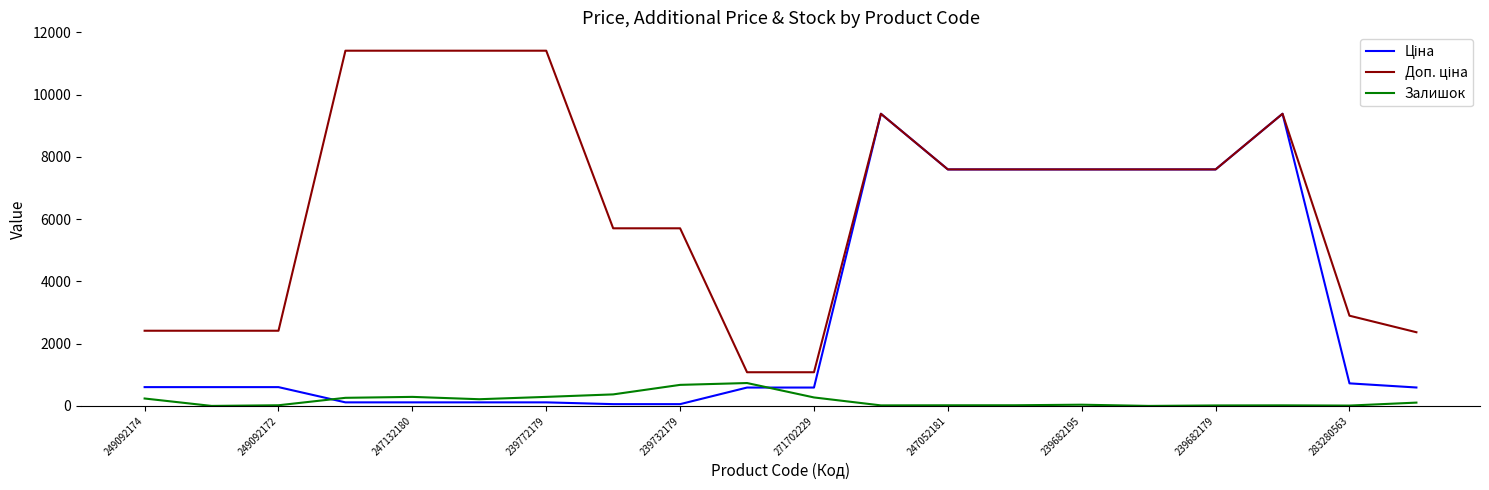

Reading left to right, extract all data points from this chart.

Ціна: 603.7	603.7	603.7	114.1	114.1	114.1	114.1	57.0	57.0	589.9	589.9	9384.0	7596.5	7596.5	7596.5	7596.5	7596.5	9384.0	724.5	591.6
Доп. ціна: 2414.8	2414.8	2414.8	11410.0	11410.0	11410.0	11410.0	5705.0	5705.0	1081.7	1081.7	9384.0	7596.5	7596.5	7596.5	7596.5	7596.5	9384.0	2897.8	2366.5
Залишок: 238.0	0.0	21.0	260.0	290.0	215.0	290.0	370.0	676.0	735.0	272.0	17.0	20.0	21.0	39.0	0.0	15.0	18.0	11.0	106.0